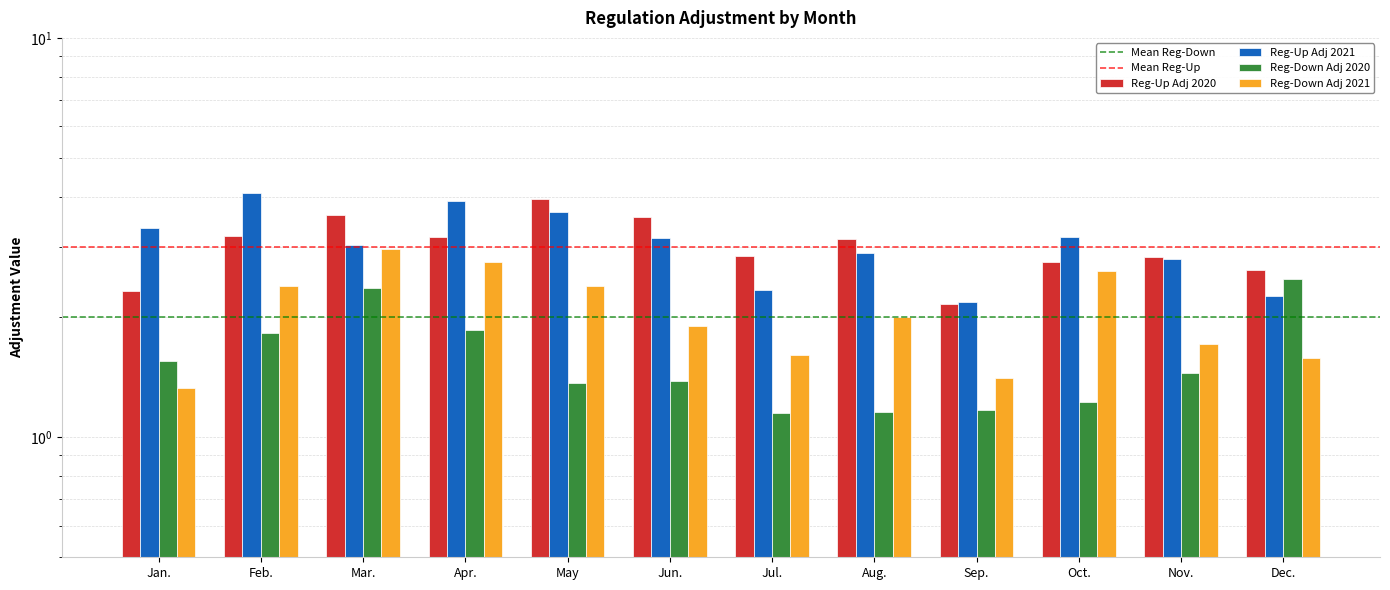

Reading right to left, transcribe all the data shown in this chart.

Reg-Up Adj 2020: Dec.=2.6	Nov.=2.8	Oct.=2.7	Sep.=2.2	Aug.=3.1	Jul.=2.8	Jun.=3.6	May=4.0	Apr.=3.2	Mar.=3.6	Feb.=3.2	Jan.=2.3
Reg-Up Adj 2021: Dec.=2.3	Nov.=2.8	Oct.=3.2	Sep.=2.2	Aug.=2.9	Jul.=2.3	Jun.=3.2	May=3.7	Apr.=3.9	Mar.=3.0	Feb.=4.1	Jan.=3.3
Reg-Down Adj 2020: Dec.=2.5	Nov.=1.4	Oct.=1.2	Sep.=1.2	Aug.=1.2	Jul.=1.1	Jun.=1.4	May=1.4	Apr.=1.9	Mar.=2.4	Feb.=1.8	Jan.=1.6
Reg-Down Adj 2021: Dec.=1.6	Nov.=1.7	Oct.=2.6	Sep.=1.4	Aug.=2.0	Jul.=1.6	Jun.=1.9	May=2.4	Apr.=2.7	Mar.=3.0	Feb.=2.4	Jan.=1.3